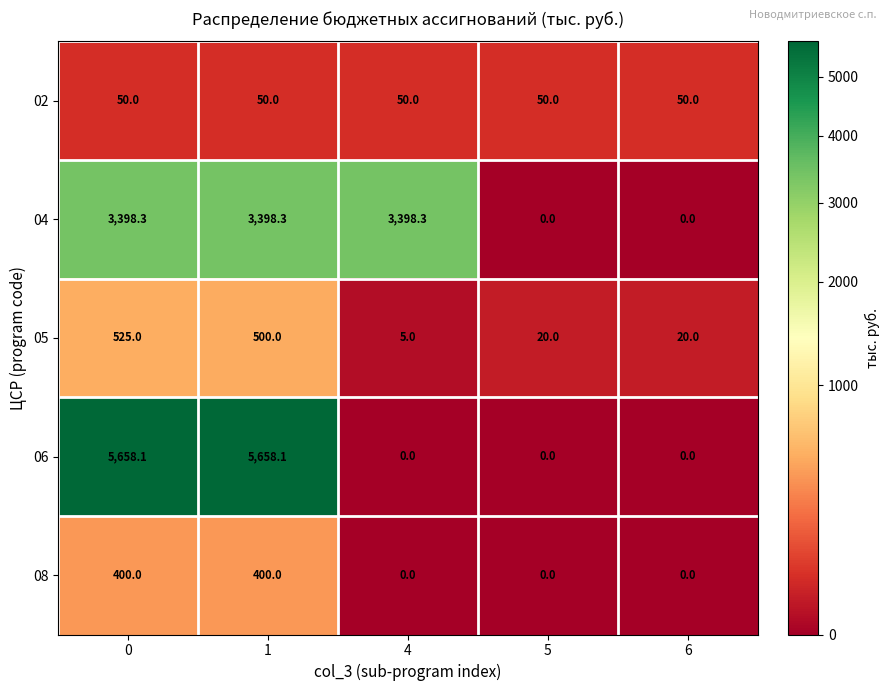

Which series has the largest total across all categories?

06